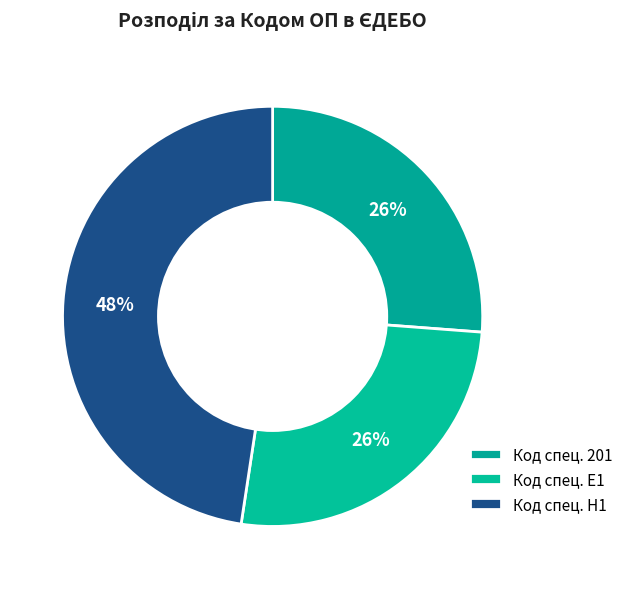

How many segments does this pie chart have?

3